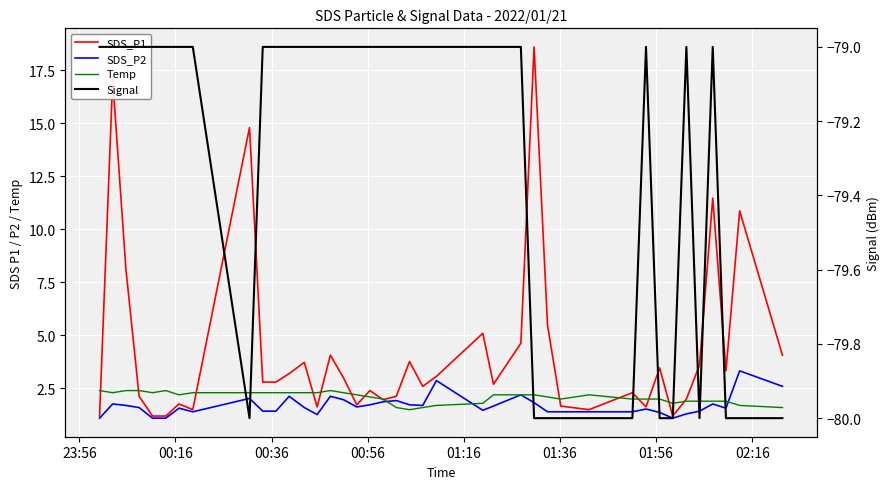

Which series has the largest total across all categories?

SDS_P1